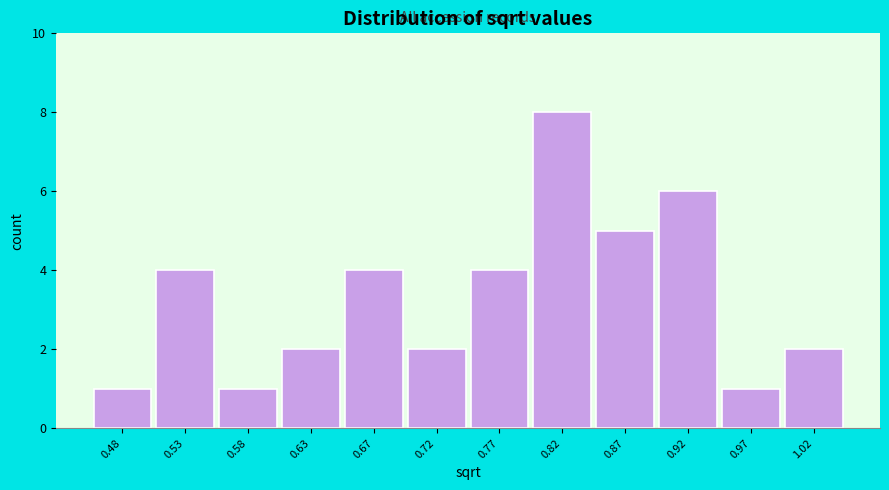

Reading left to right, transcribe all the data shown in this chart.

1	4	1	2	4	2	4	8	5	6	1	2